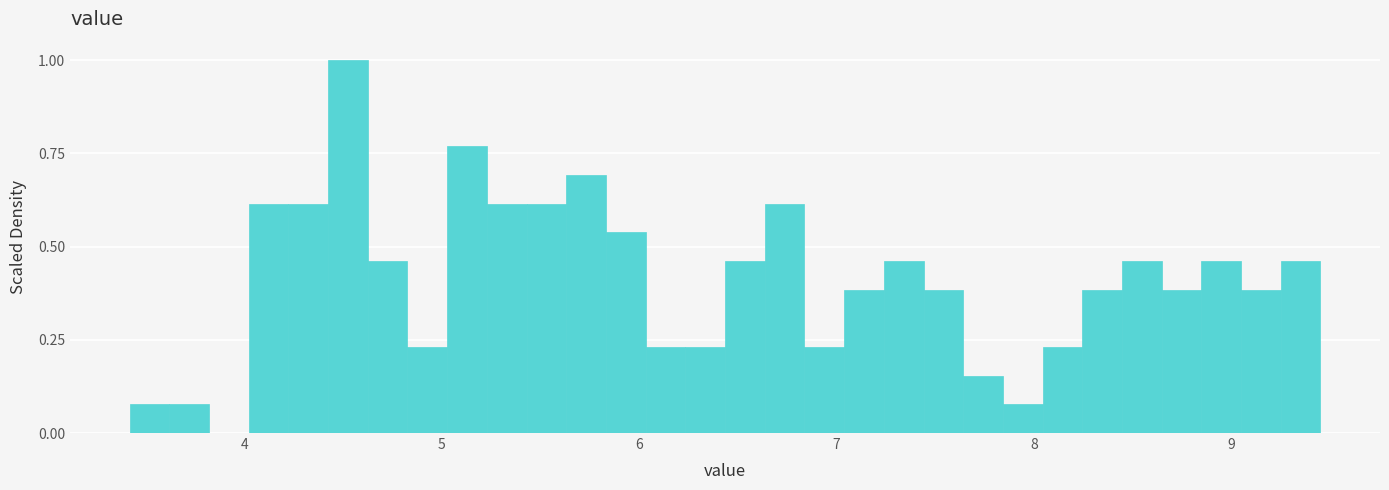

Around what value on the x-axis is the tallest bar? Give the approximate position of its centre, as read against the axis.

4.5